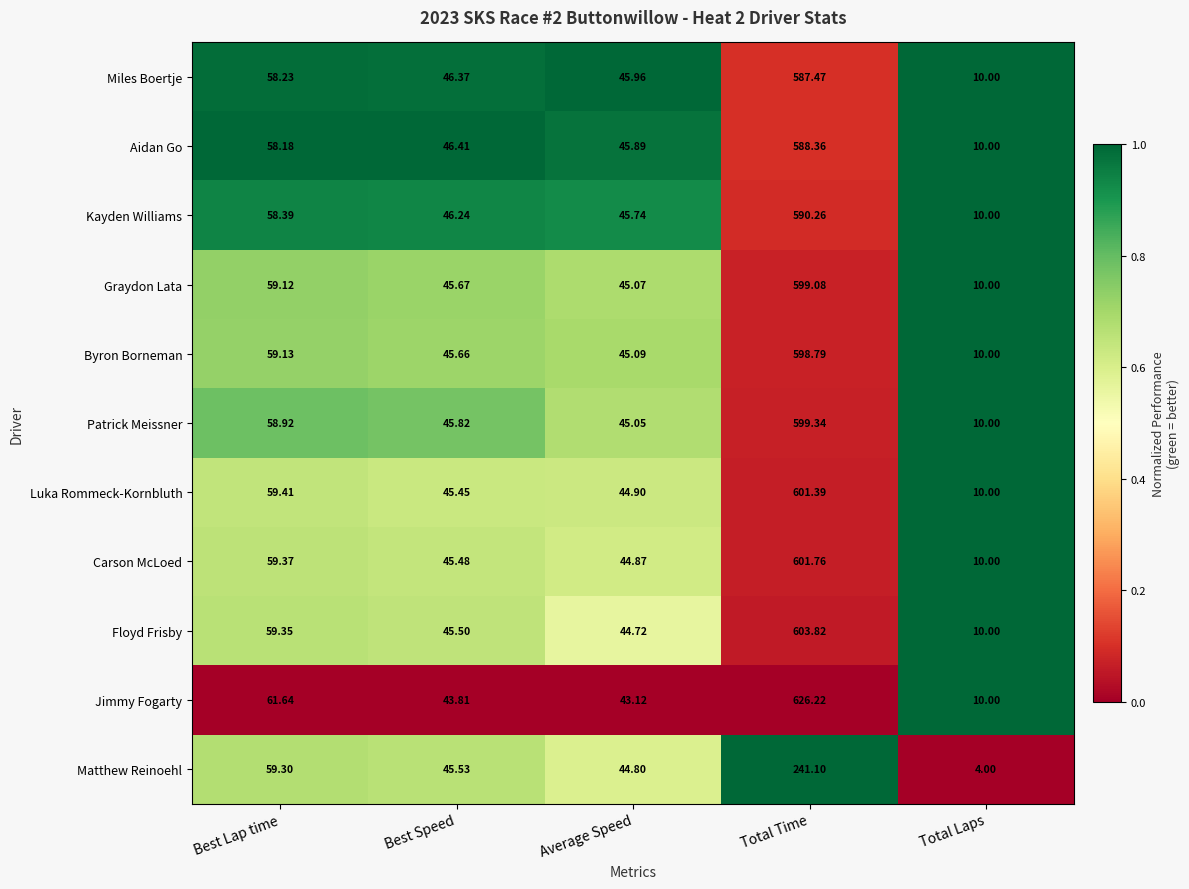

How many distinct data groups are displayed?

11